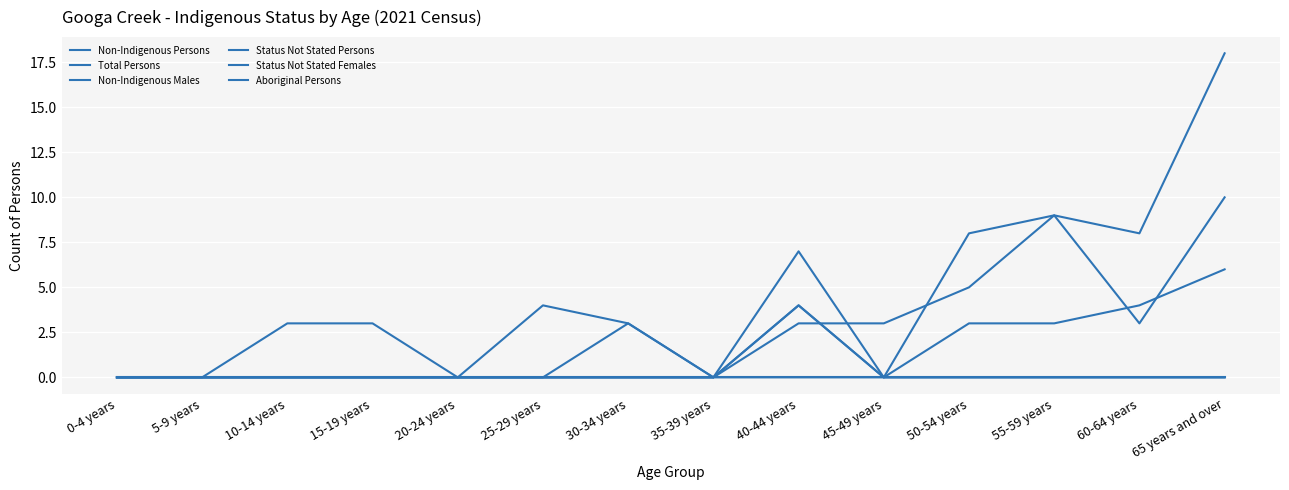

Is this an area chart (filled region under the line)?

No